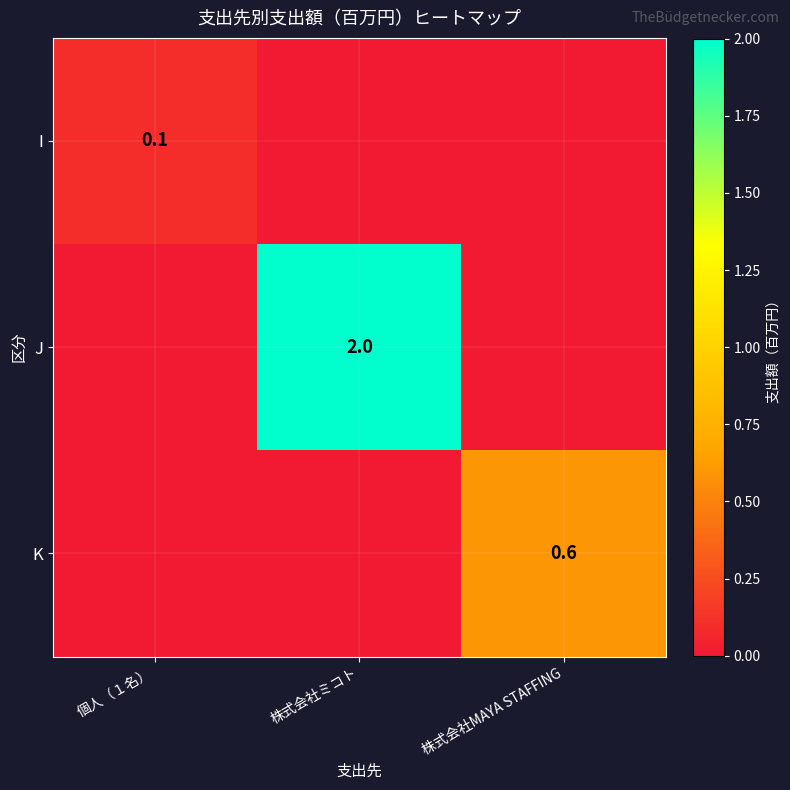

What is the total value across all series at 株式会社ミコト?

2.0